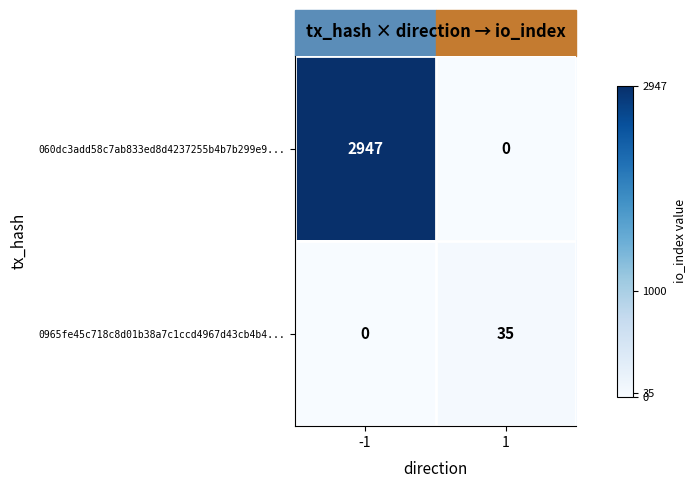

What is the sum of the 060dc3add58c7ab833ed8d4237255b4b7b299e9... values at 1 and -1?

2947